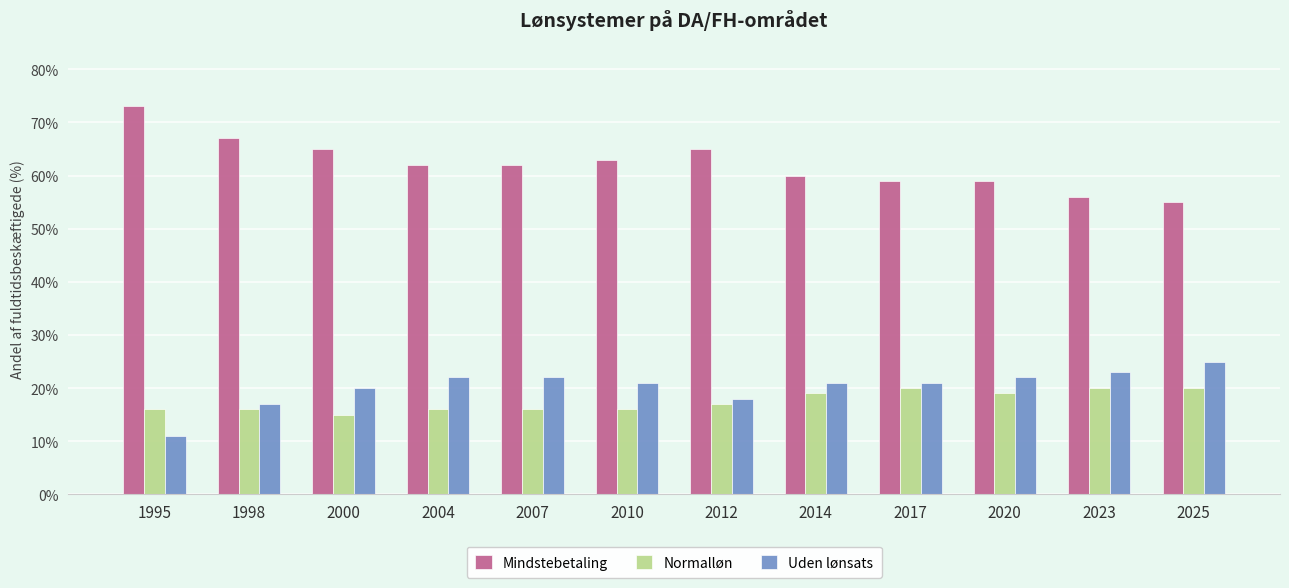

What is the value of the Normalløn bar at the 1st from the left?

16